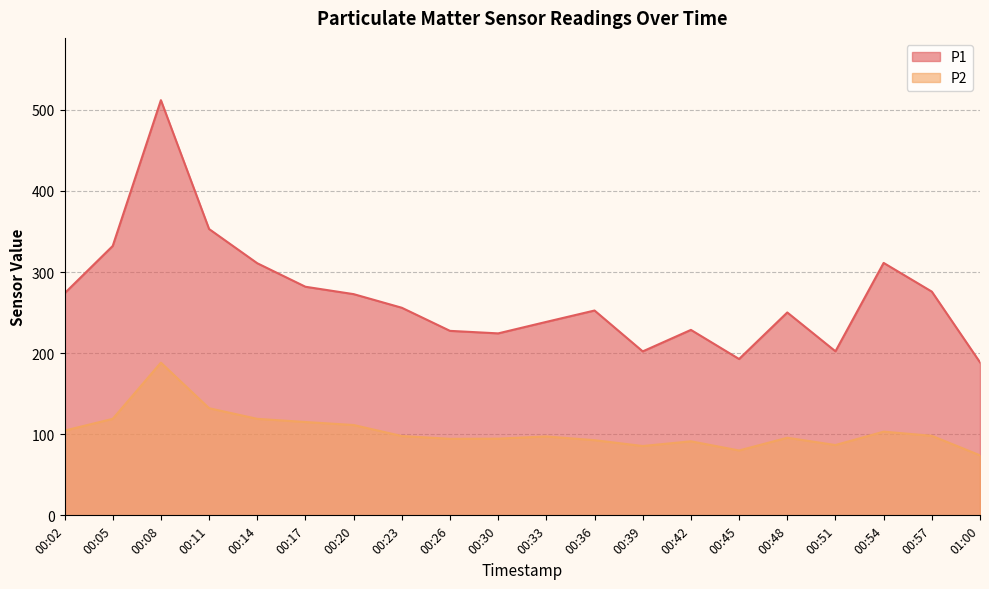

Where is the first local minimum for P1?

00:30